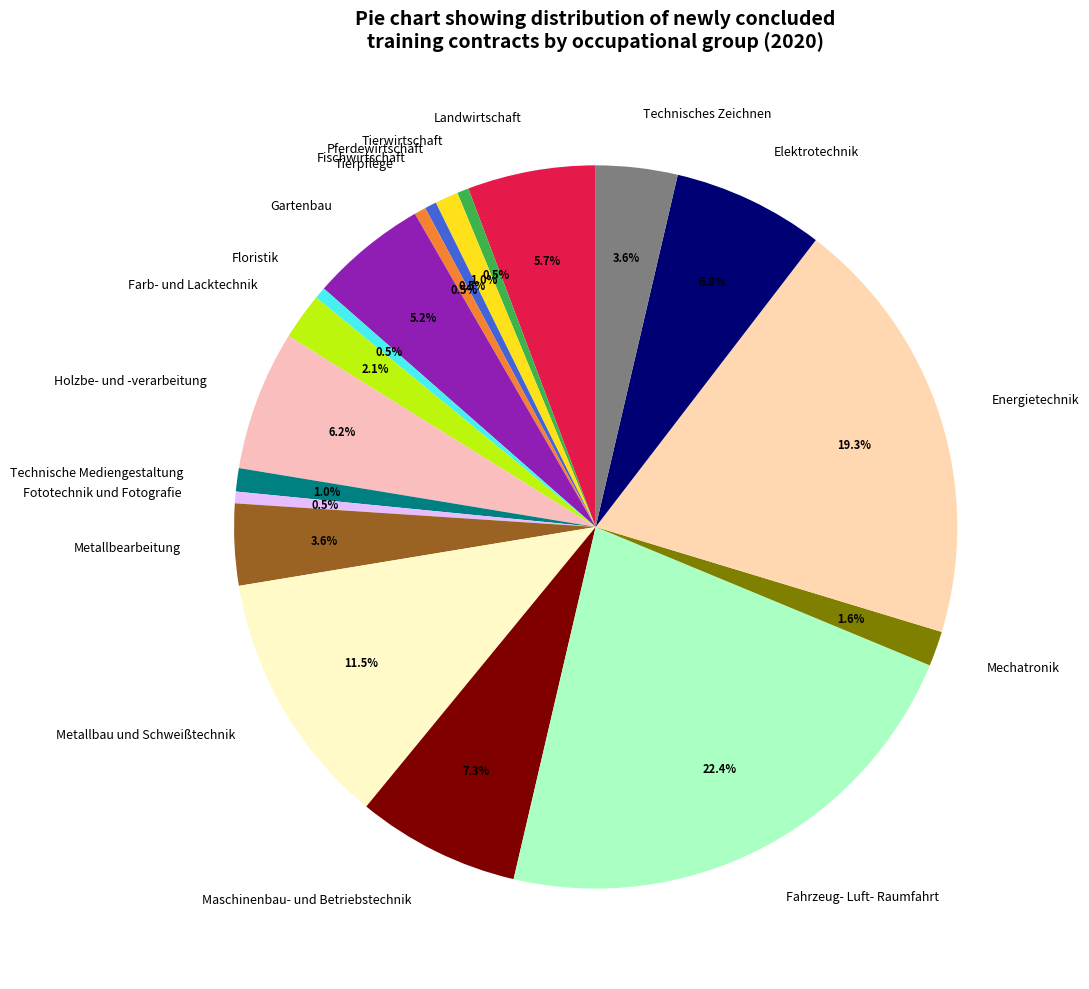

Between Technische Mediengestaltung and Maschinenbau- und Betriebstechnik, which is larger?

Maschinenbau- und Betriebstechnik